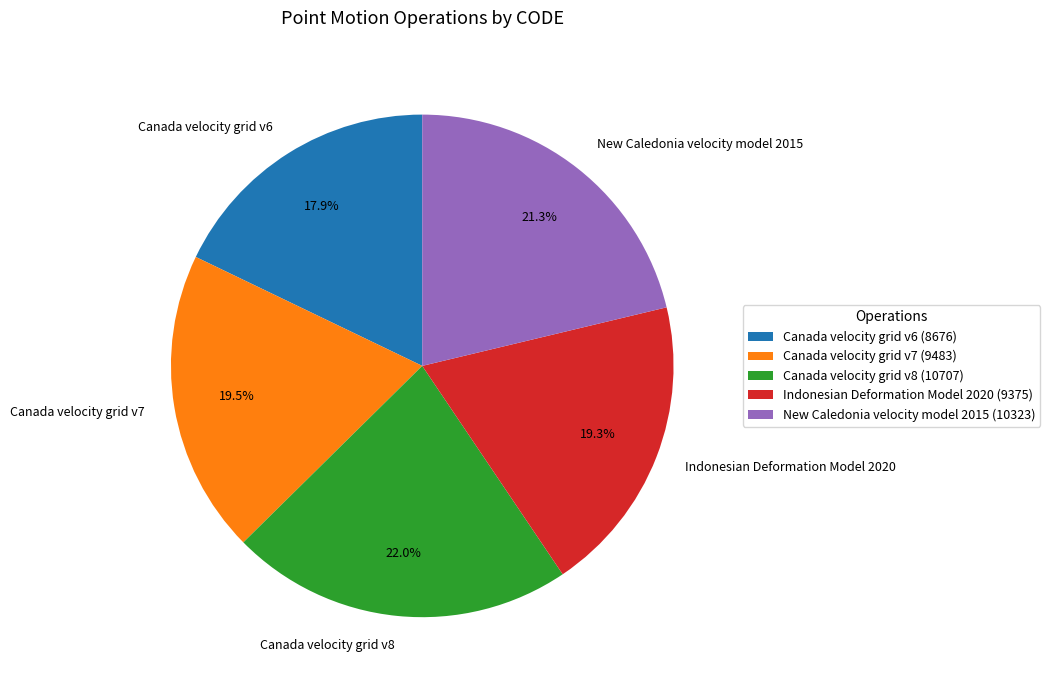

True or false: Canada velocity grid v7 accounts for 30% of the total.

False